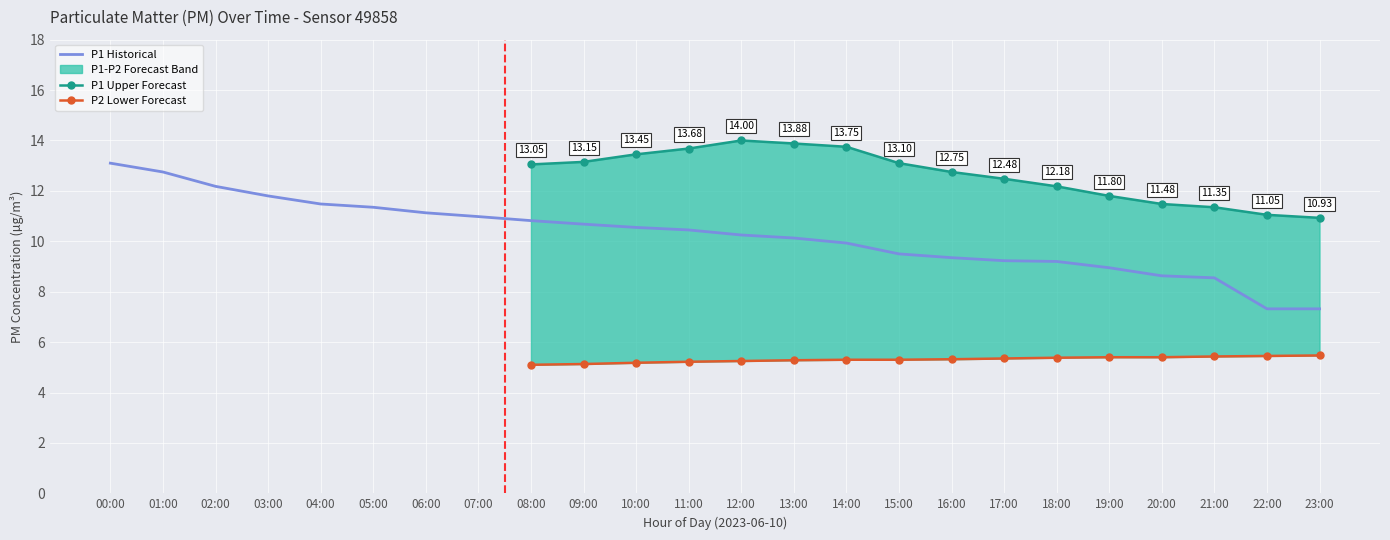

Which series has the widest spread of values?

P1